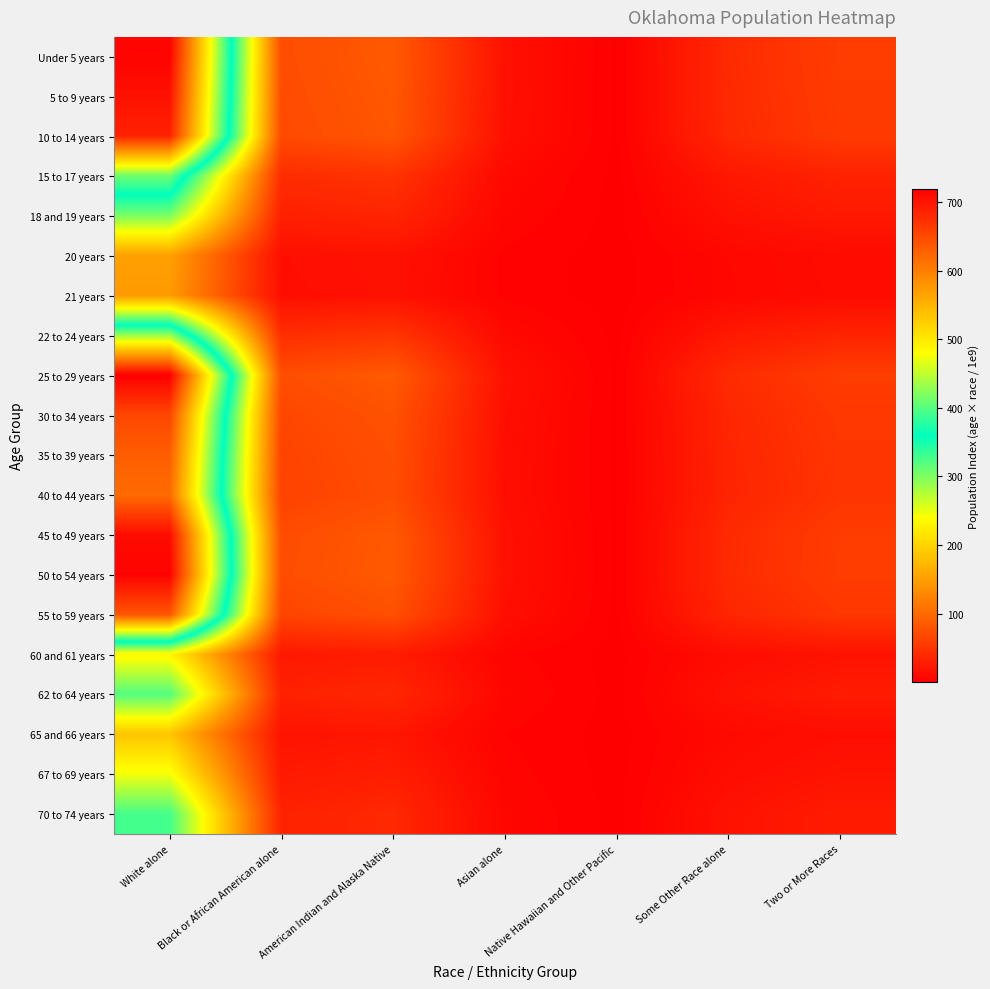

Reading left to right, extract all data points from this chart.

Under 5 years: White alone=714.9	Black or African American alone=73.3	American Indian and Alaska Native=85.0	Asian alone=17.2	Native Hawaiian and Other Pacific=1.2	Some Other Race alone=40.8	Two or More Races=58.5
5 to 9 years: White alone=702.0	Black or African American alone=72.0	American Indian and Alaska Native=83.4	Asian alone=16.9	Native Hawaiian and Other Pacific=1.1	Some Other Race alone=40.0	Two or More Races=57.4
10 to 14 years: White alone=686.6	Black or African American alone=70.4	American Indian and Alaska Native=81.6	Asian alone=16.5	Native Hawaiian and Other Pacific=1.1	Some Other Race alone=39.2	Two or More Races=56.1
15 to 17 years: White alone=412.9	Black or African American alone=42.4	American Indian and Alaska Native=49.1	Asian alone=9.9	Native Hawaiian and Other Pacific=0.7	Some Other Race alone=23.6	Two or More Races=33.8
18 and 19 years: White alone=303.0	Black or African American alone=31.1	American Indian and Alaska Native=36.0	Asian alone=7.3	Native Hawaiian and Other Pacific=0.5	Some Other Race alone=17.3	Two or More Races=24.8
20 years: White alone=151.8	Black or African American alone=15.6	American Indian and Alaska Native=18.0	Asian alone=3.6	Native Hawaiian and Other Pacific=0.2	Some Other Race alone=8.7	Two or More Races=12.4
21 years: White alone=146.3	Black or African American alone=15.0	American Indian and Alaska Native=17.4	Asian alone=3.5	Native Hawaiian and Other Pacific=0.2	Some Other Race alone=8.3	Two or More Races=12.0
22 to 24 years: White alone=430.8	Black or African American alone=44.2	American Indian and Alaska Native=51.2	Asian alone=10.4	Native Hawaiian and Other Pacific=0.7	Some Other Race alone=24.6	Two or More Races=35.2
25 to 29 years: White alone=719.3	Black or African American alone=73.8	American Indian and Alaska Native=85.5	Asian alone=17.3	Native Hawaiian and Other Pacific=1.2	Some Other Race alone=41.0	Two or More Races=58.8
30 to 34 years: White alone=652.4	Black or African American alone=66.9	American Indian and Alaska Native=77.5	Asian alone=15.7	Native Hawaiian and Other Pacific=1.1	Some Other Race alone=37.2	Two or More Races=53.3
35 to 39 years: White alone=630.0	Black or African American alone=64.6	American Indian and Alaska Native=74.9	Asian alone=15.1	Native Hawaiian and Other Pacific=1.0	Some Other Race alone=35.9	Two or More Races=51.5
40 to 44 years: White alone=617.7	Black or African American alone=63.4	American Indian and Alaska Native=73.4	Asian alone=14.9	Native Hawaiian and Other Pacific=1.0	Some Other Race alone=35.2	Two or More Races=50.5
45 to 49 years: White alone=707.1	Black or African American alone=72.5	American Indian and Alaska Native=84.0	Asian alone=17.0	Native Hawaiian and Other Pacific=1.1	Some Other Race alone=40.3	Two or More Races=57.8
50 to 54 years: White alone=715.6	Black or African American alone=73.4	American Indian and Alaska Native=85.0	Asian alone=17.2	Native Hawaiian and Other Pacific=1.2	Some Other Race alone=40.8	Two or More Races=58.5
55 to 59 years: White alone=638.7	Black or African American alone=65.5	American Indian and Alaska Native=75.9	Asian alone=15.4	Native Hawaiian and Other Pacific=1.0	Some Other Race alone=36.4	Two or More Races=52.2
60 and 61 years: White alone=232.3	Black or African American alone=23.8	American Indian and Alaska Native=27.6	Asian alone=5.6	Native Hawaiian and Other Pacific=0.4	Some Other Race alone=13.3	Two or More Races=19.0
62 to 64 years: White alone=321.3	Black or African American alone=33.0	American Indian and Alaska Native=38.2	Asian alone=7.7	Native Hawaiian and Other Pacific=0.5	Some Other Race alone=18.3	Two or More Races=26.3
65 and 66 years: White alone=185.9	Black or African American alone=19.1	American Indian and Alaska Native=22.1	Asian alone=4.5	Native Hawaiian and Other Pacific=0.3	Some Other Race alone=10.6	Two or More Races=15.2
67 to 69 years: White alone=245.6	Black or African American alone=25.2	American Indian and Alaska Native=29.2	Asian alone=5.9	Native Hawaiian and Other Pacific=0.4	Some Other Race alone=14.0	Two or More Races=20.1
70 to 74 years: White alone=327.7	Black or African American alone=33.6	American Indian and Alaska Native=38.9	Asian alone=7.9	Native Hawaiian and Other Pacific=0.5	Some Other Race alone=18.7	Two or More Races=26.8